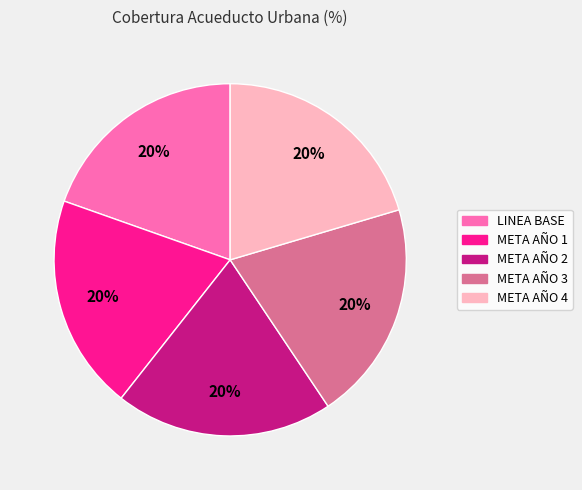

Count the number of slices in the pie.

5